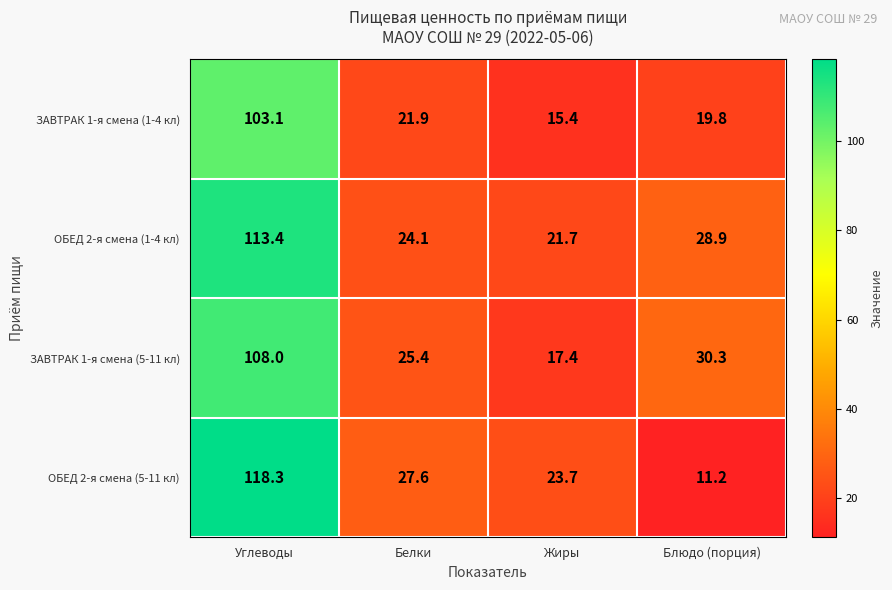

What is the maximum value shown in the chart?

118.3